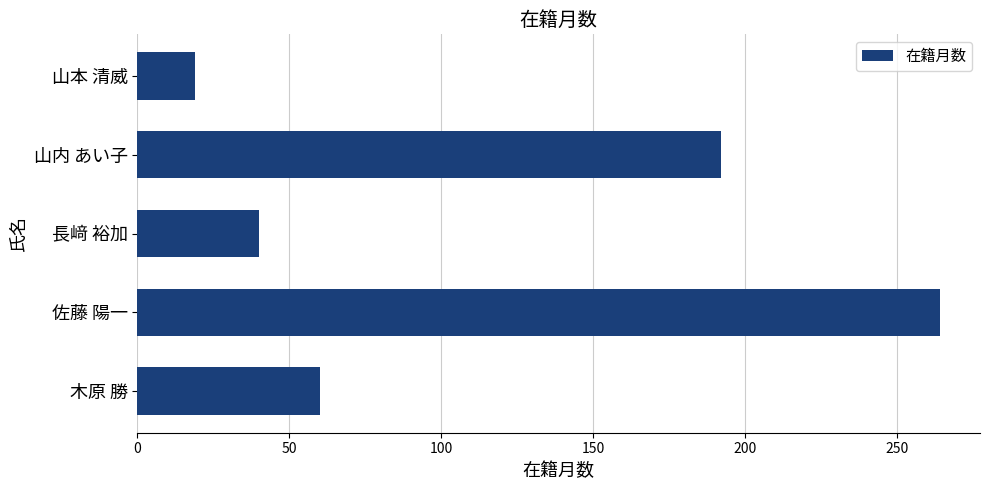

The value at 木原 勝 is 35. True or false?

False